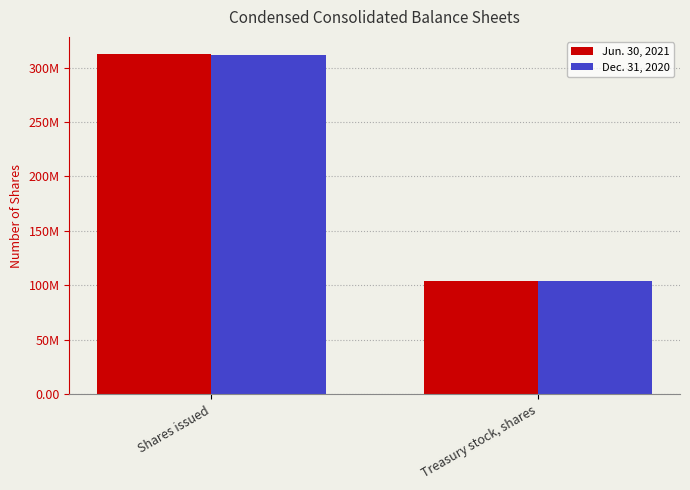

Does the chart contain any negative values?

No